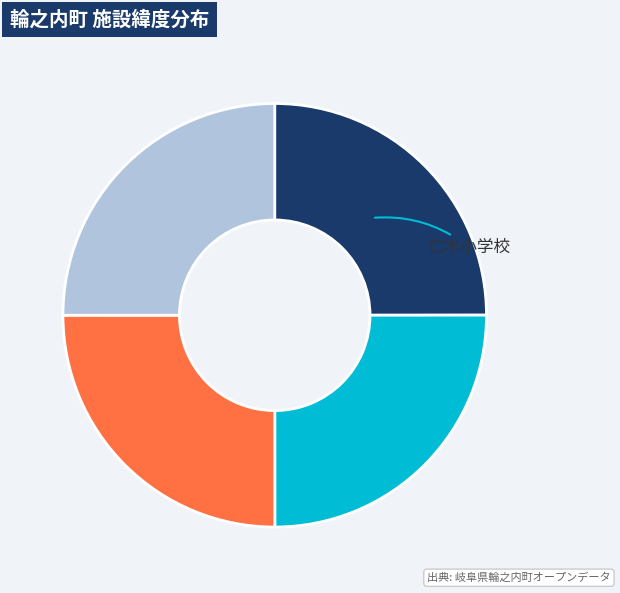

Is there a majority slice in this chart?

No